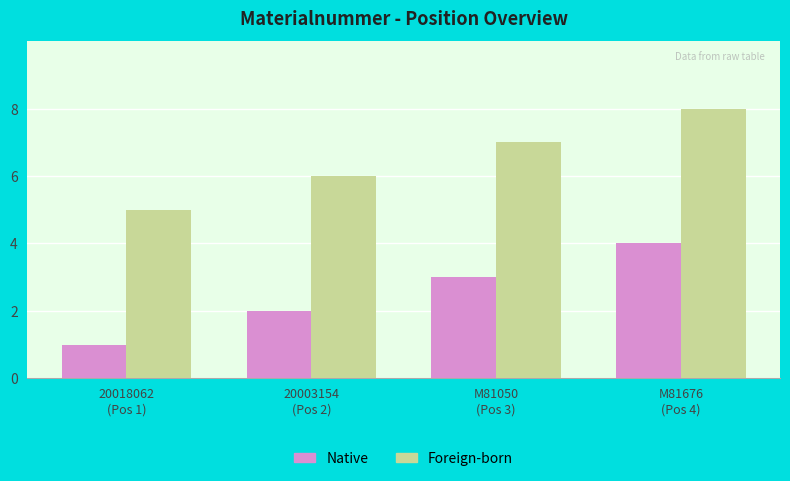

True or false: Foreign-born has a value of 11 at M81050
(Pos 3).

False